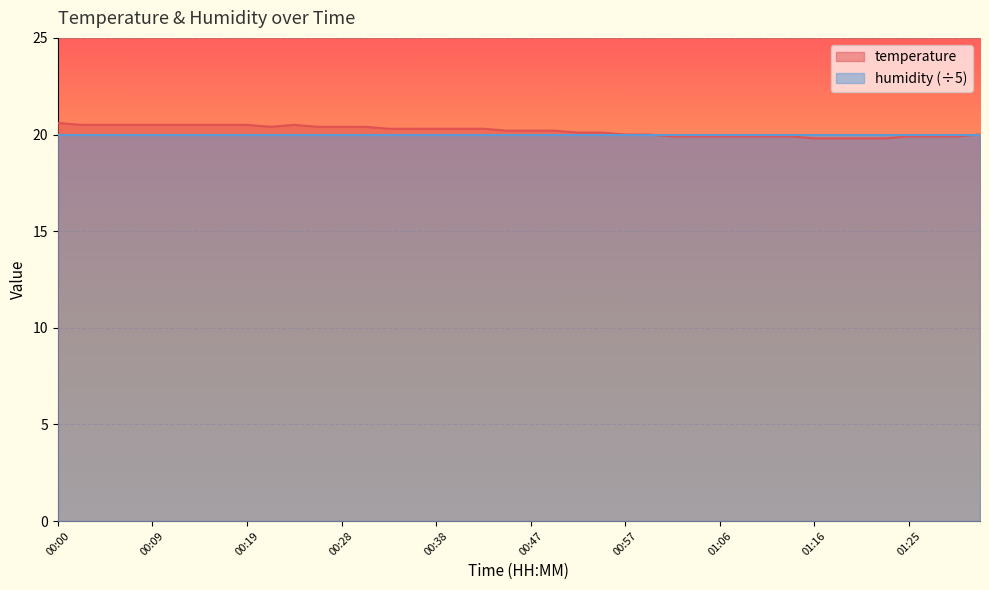

At which category does the data reach its first local peak?

00:24